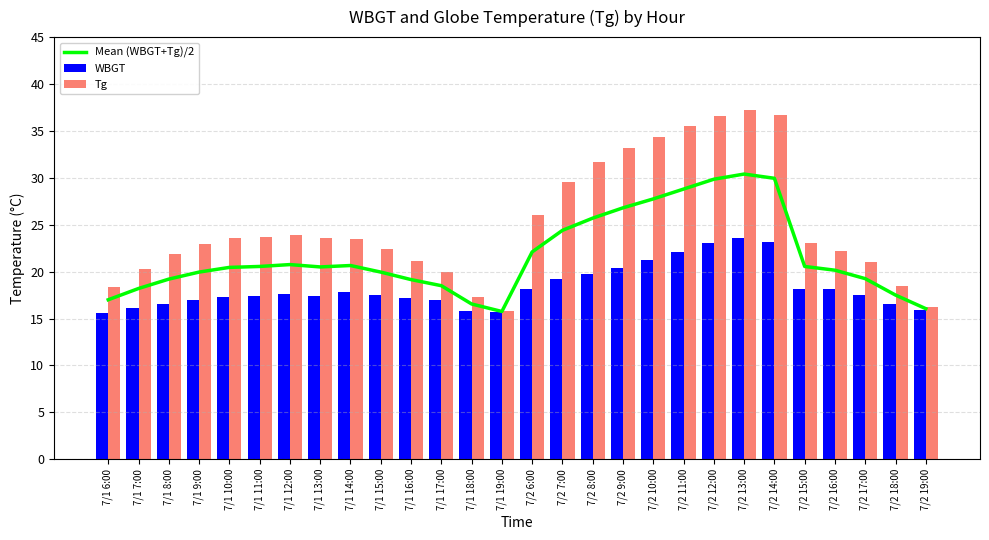

Are the bars grouped side by side (vs. stacked)?

Yes